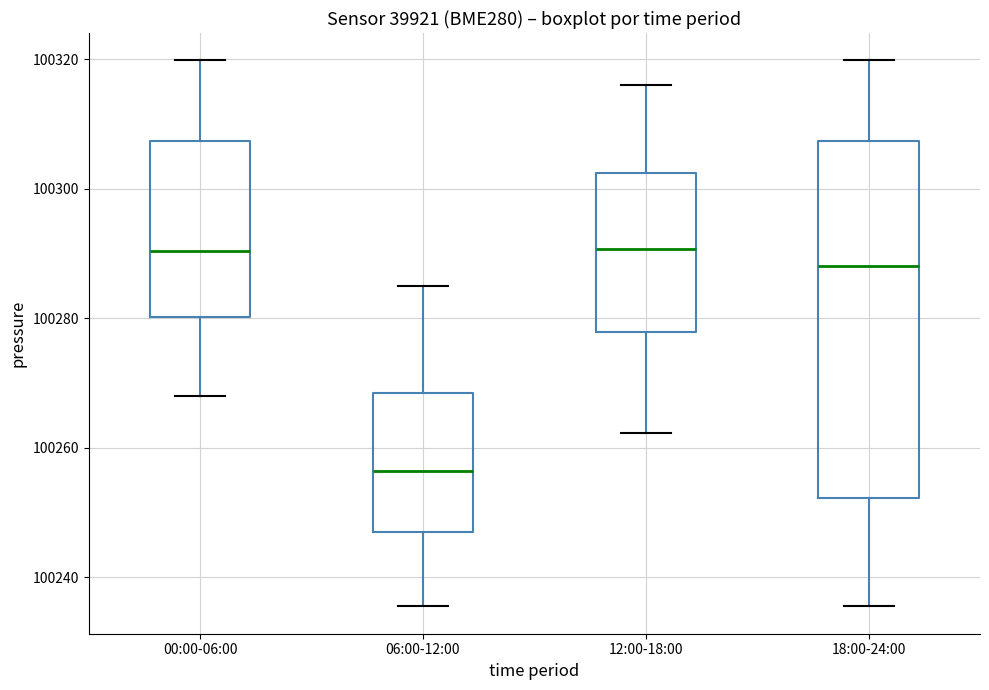

Where does the lower whisker of the box for 00:00-06:00 end on the y-axis? The values are not printed on the chart, so give them approximately, as read against the axis.

100268